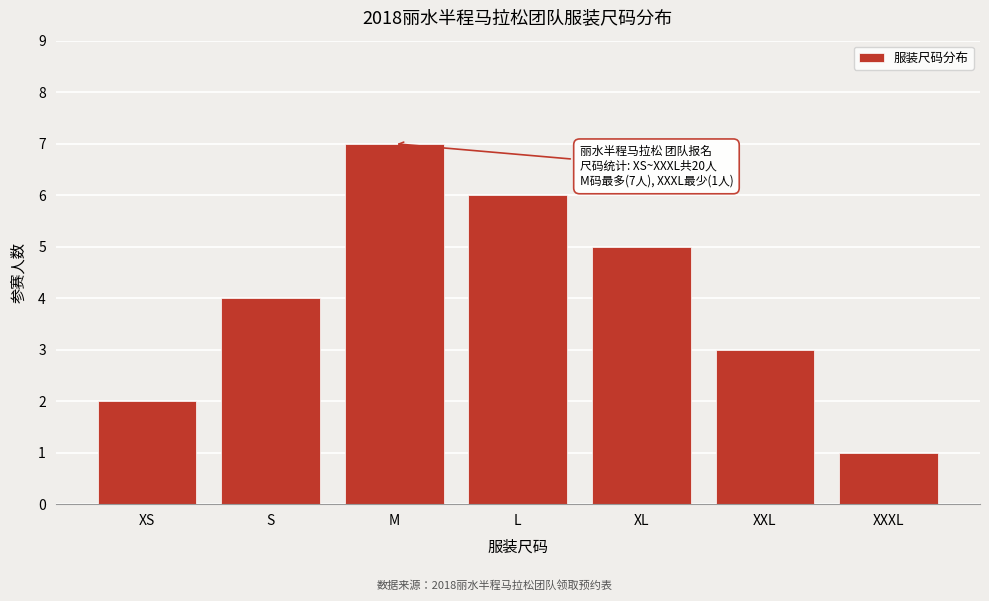

Reading left to right, transcribe all the data shown in this chart.

XS=2	S=4	M=7	L=6	XL=5	XXL=3	XXXL=1